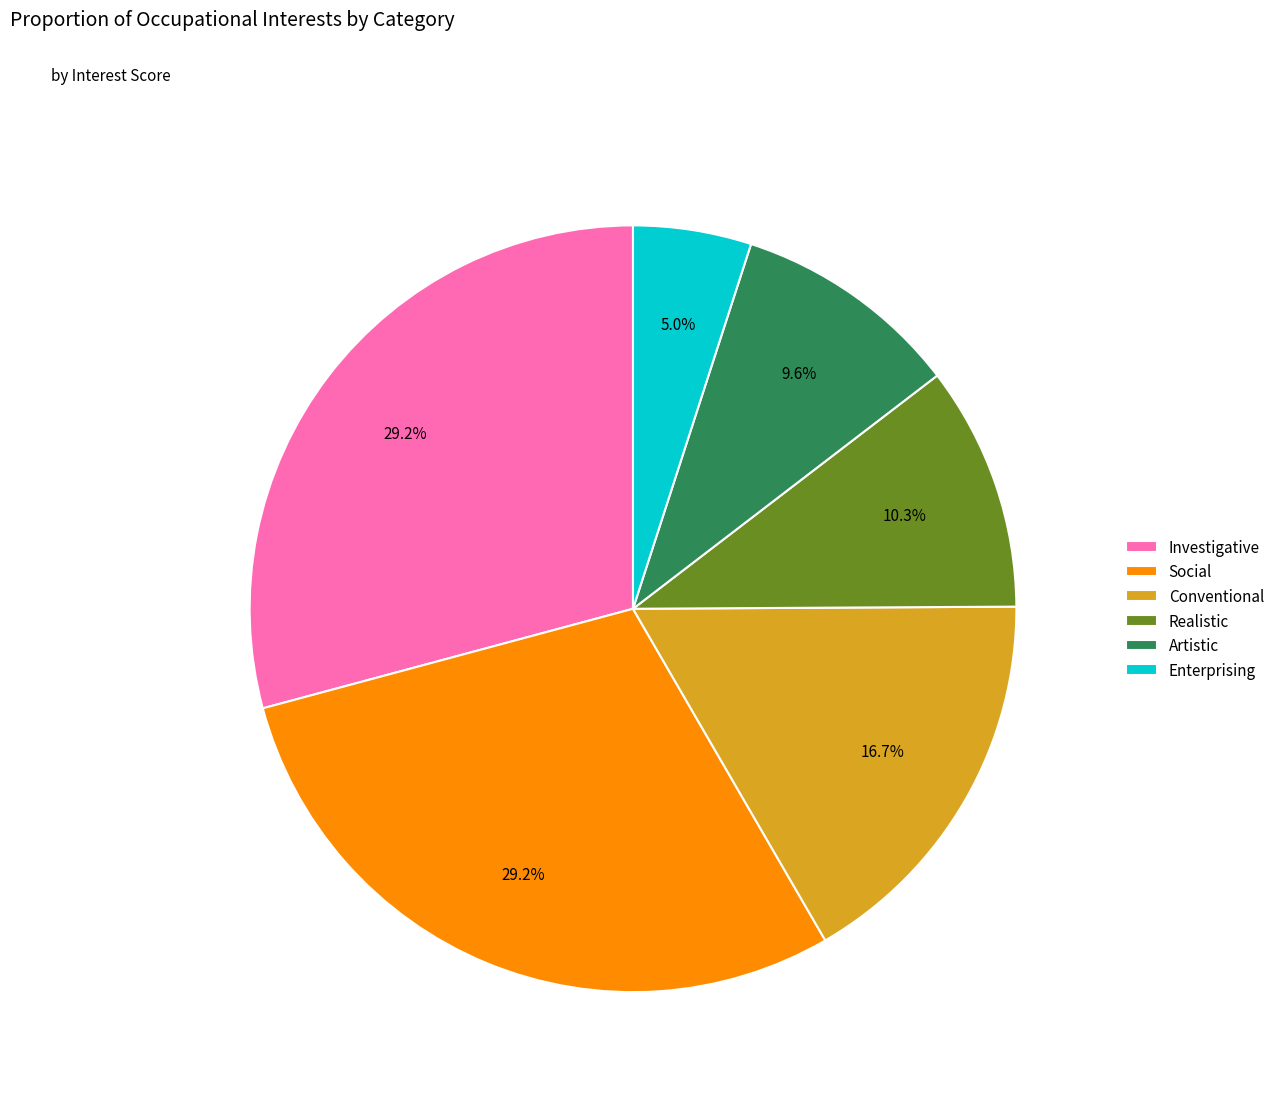

Between Realistic and Enterprising, which is larger?

Realistic